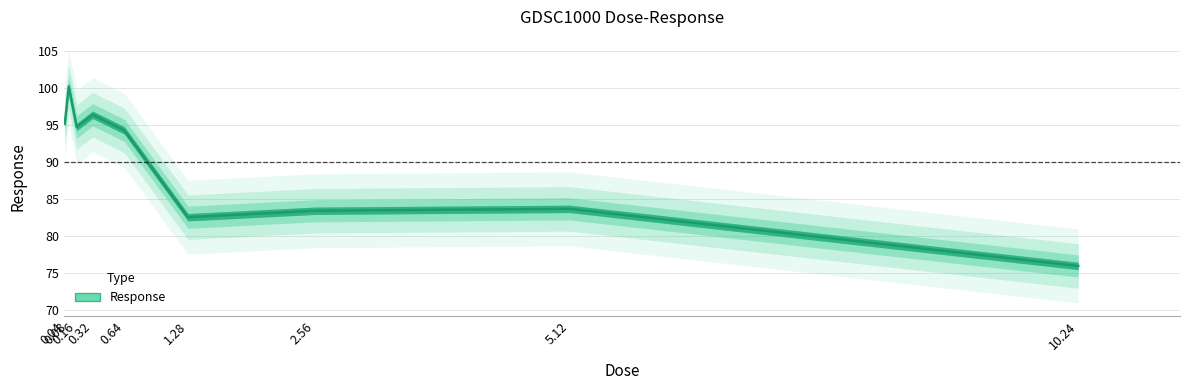

How many values exceed 94?

5